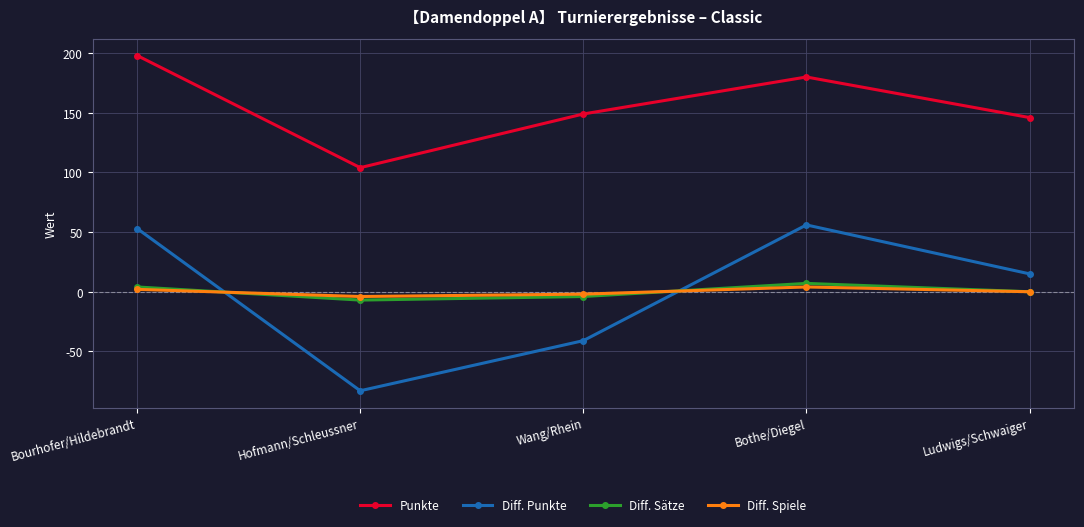

True or false: Diff. Punkte and Punkte cross at least once.

False